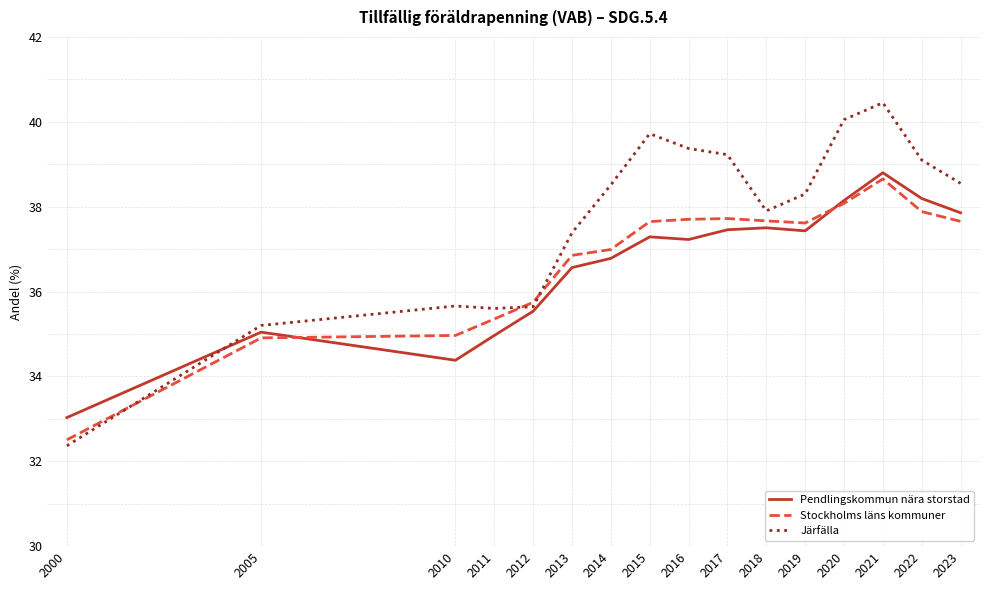

Read the Järfälla value at 2000.

32.4